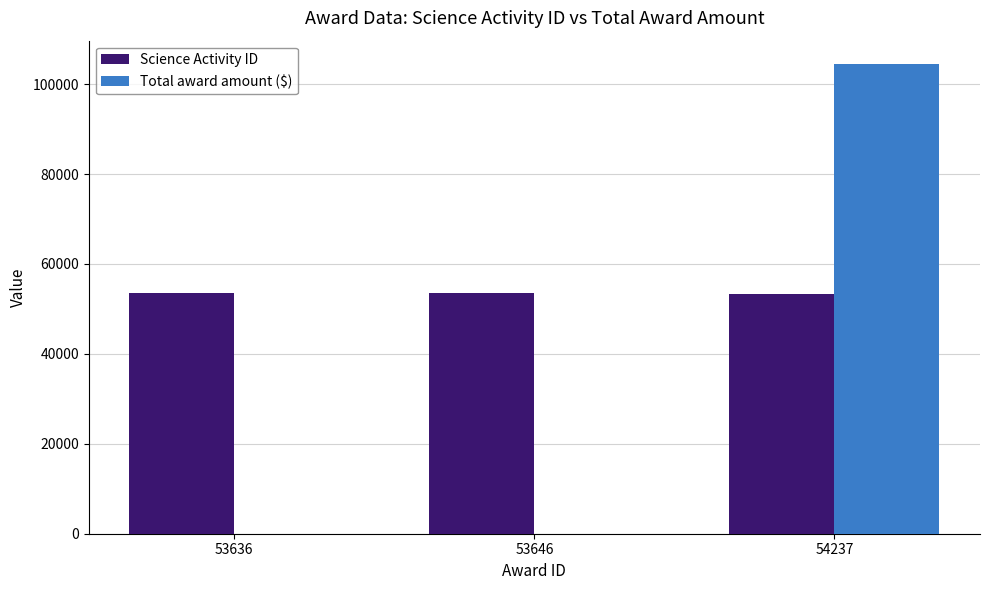

At which category is the sum across all series the highest?

54237